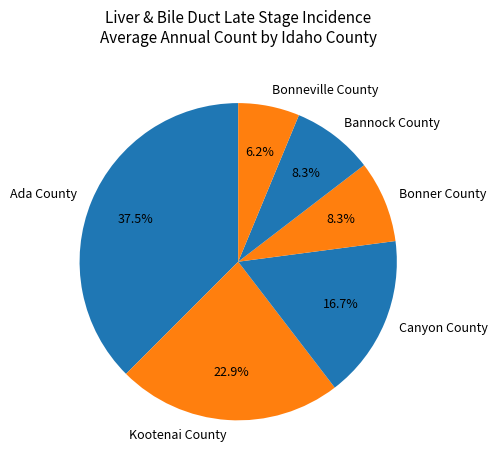

The Kootenai County slice represents 11% of the pie. True or false?

False